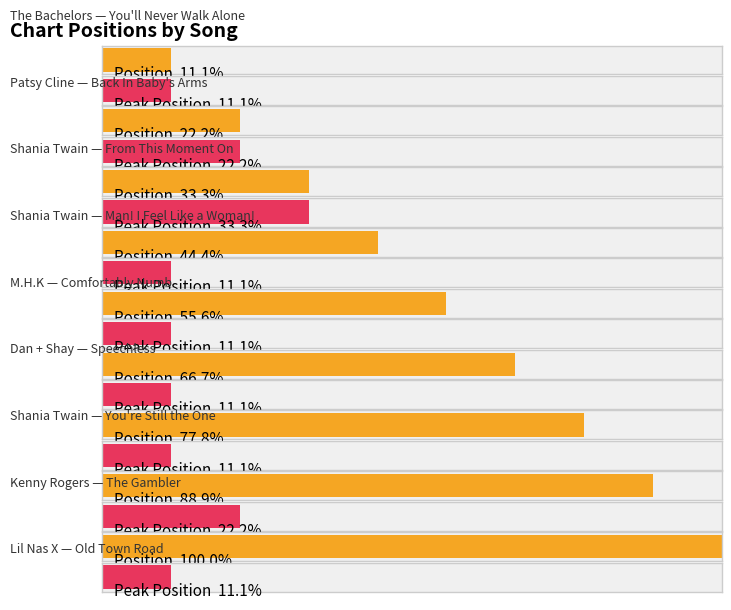

Rank the series by their maximum value, from lowest to highest.

Peak Position, Position